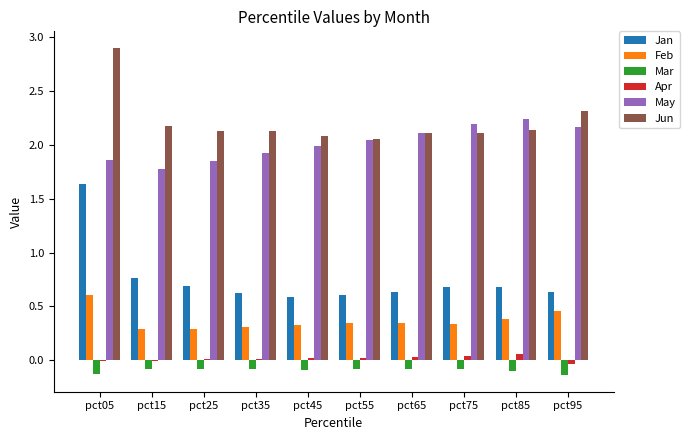

What is the sum of all Jun values?

22.2